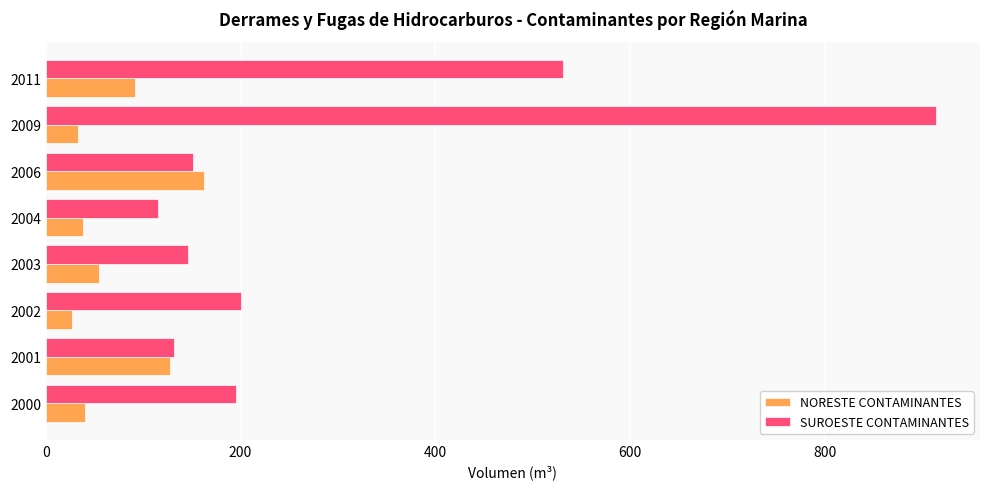

What is the greatest value displayed?

914.0